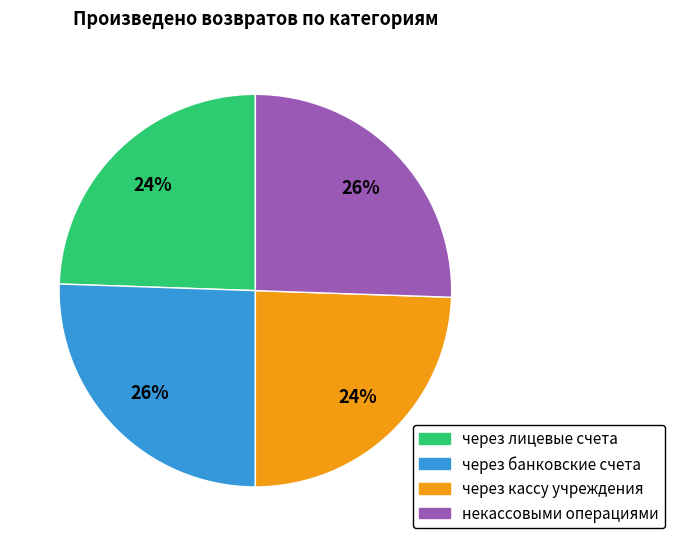

Is it true that через кассу учреждения is 32% of the pie?

False